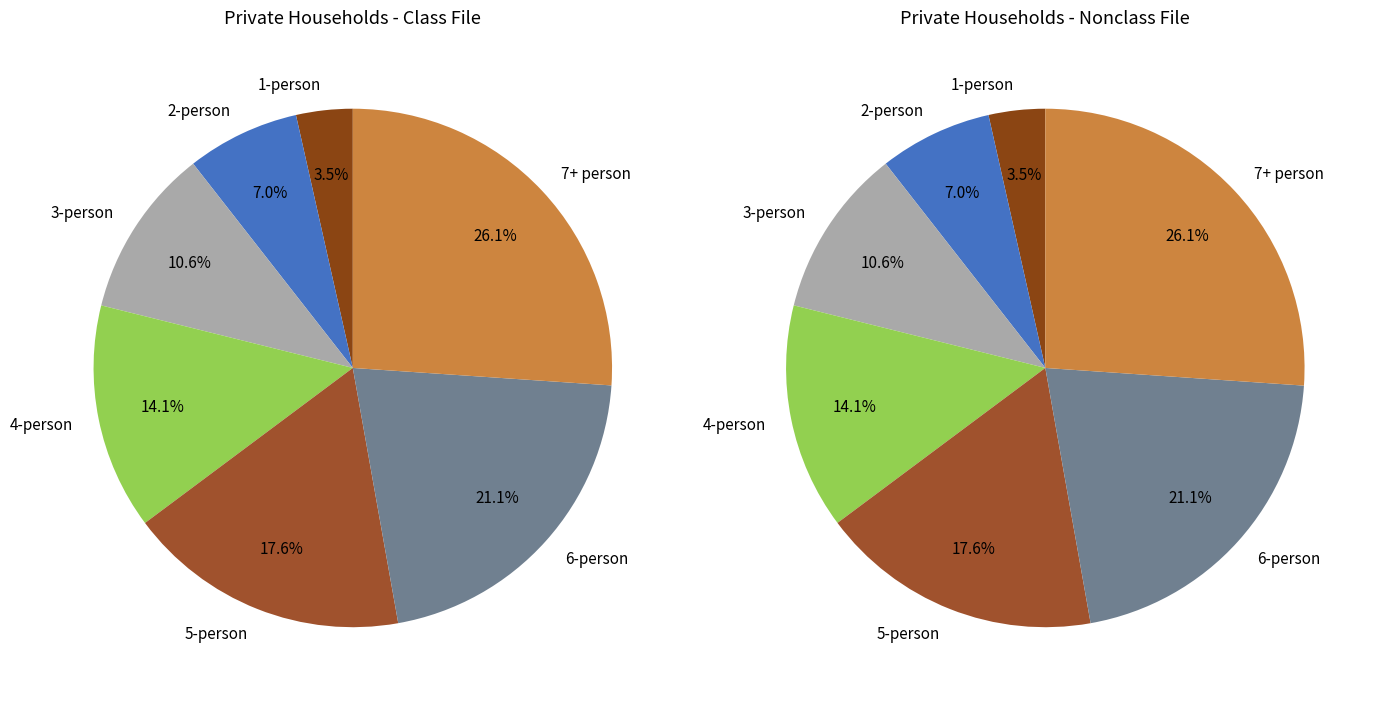

Is there any slice that represents more than half of the pie?

No